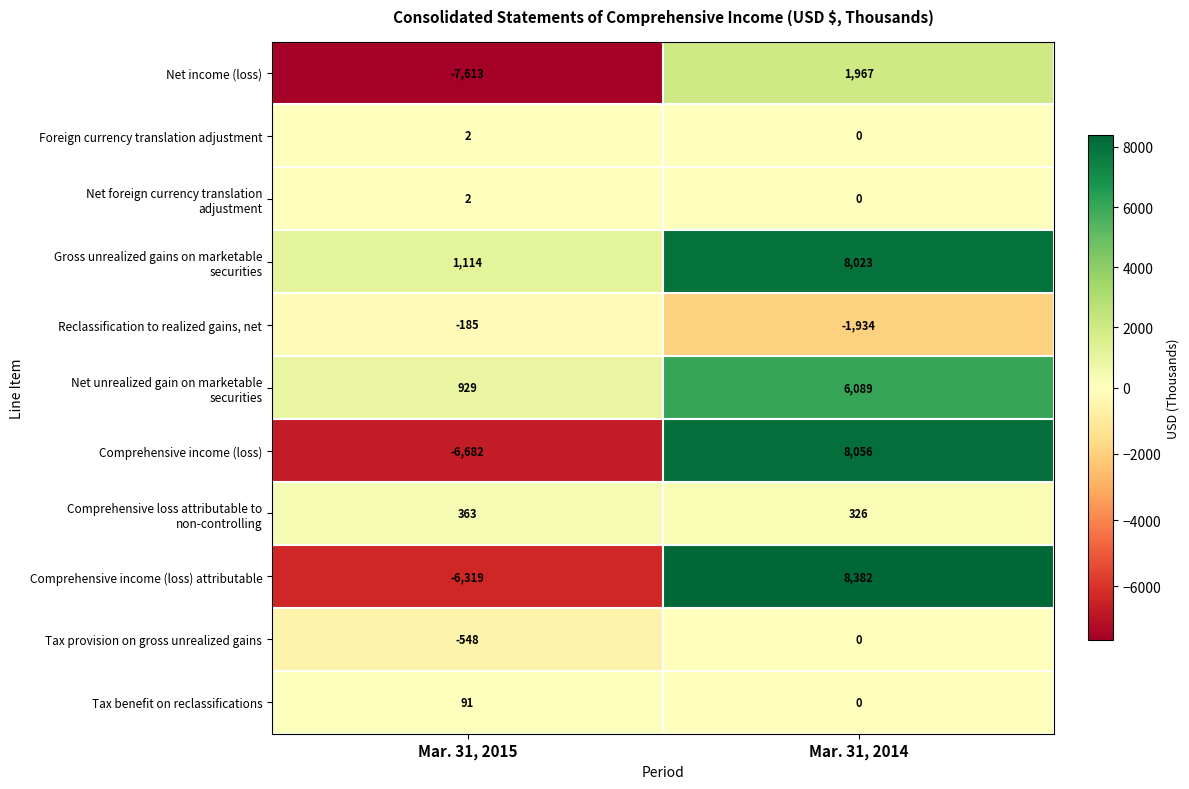

The value of Reclassification to realized gains, net at Mar. 31, 2015 is -320. True or false?

False